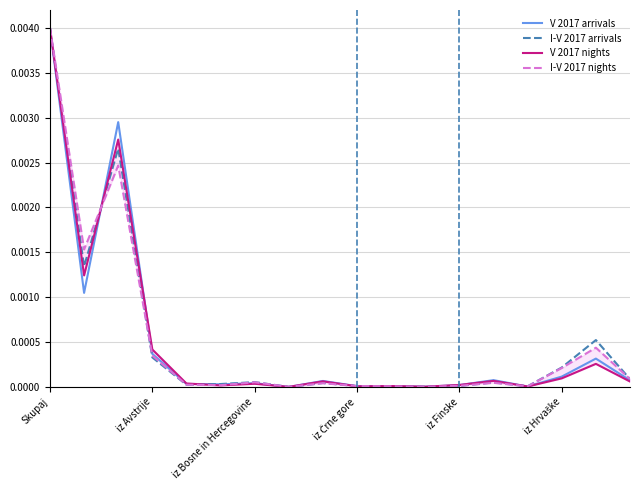

True or false: I-V 2017 arrivals and V 2017 arrivals cross at least once.

True